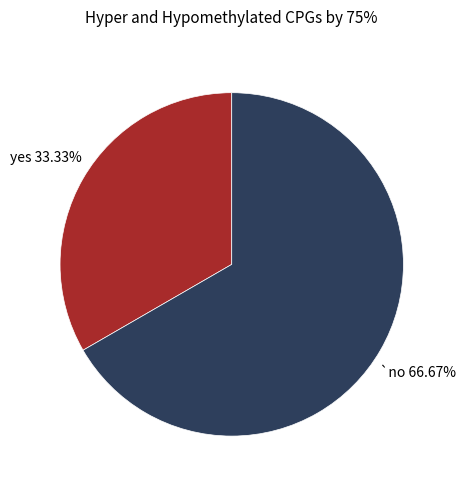

Is there any slice that represents more than half of the pie?

Yes